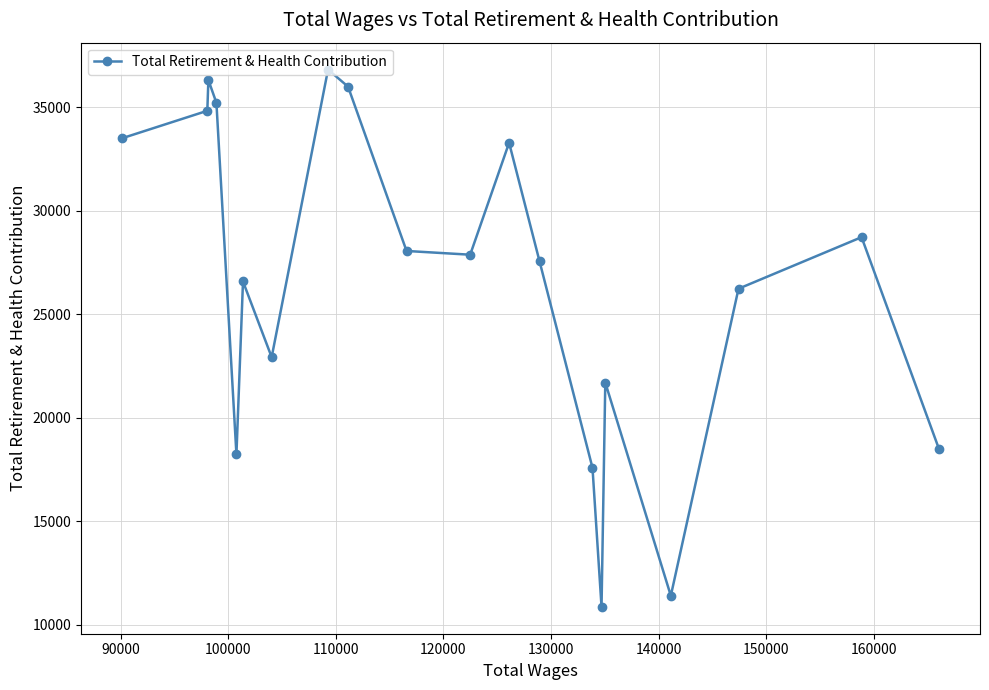

What is the value of the 8th point from the left?

36816